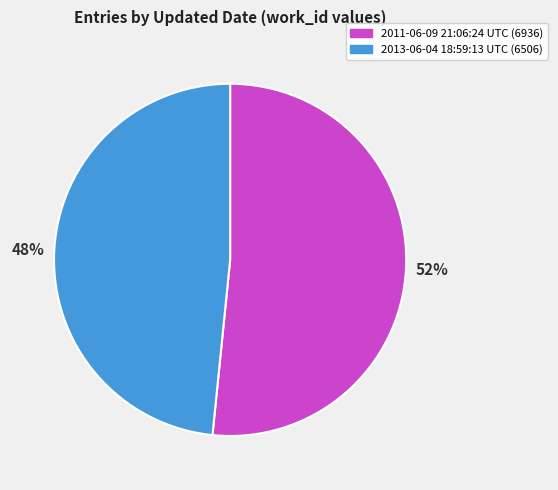

The 2011-06-09 21:06:24 UTC slice represents 43% of the pie. True or false?

False